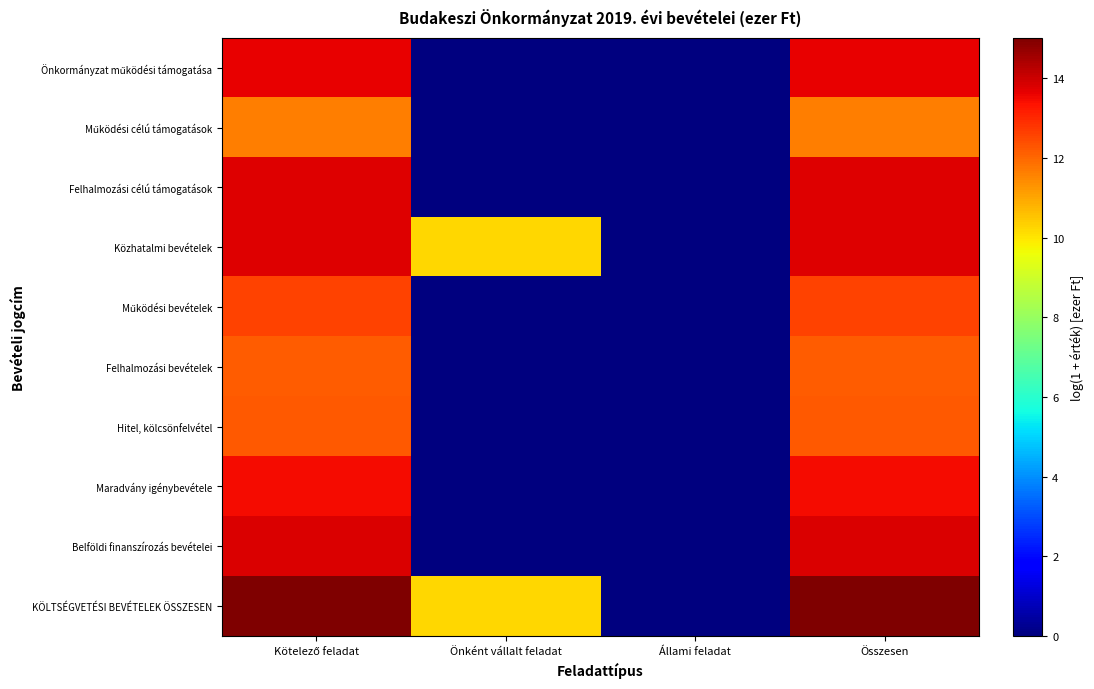

Which series has the largest range (max minus min)?

KÖLTSÉGVETÉSI BEVÉTELEK ÖSSZESEN